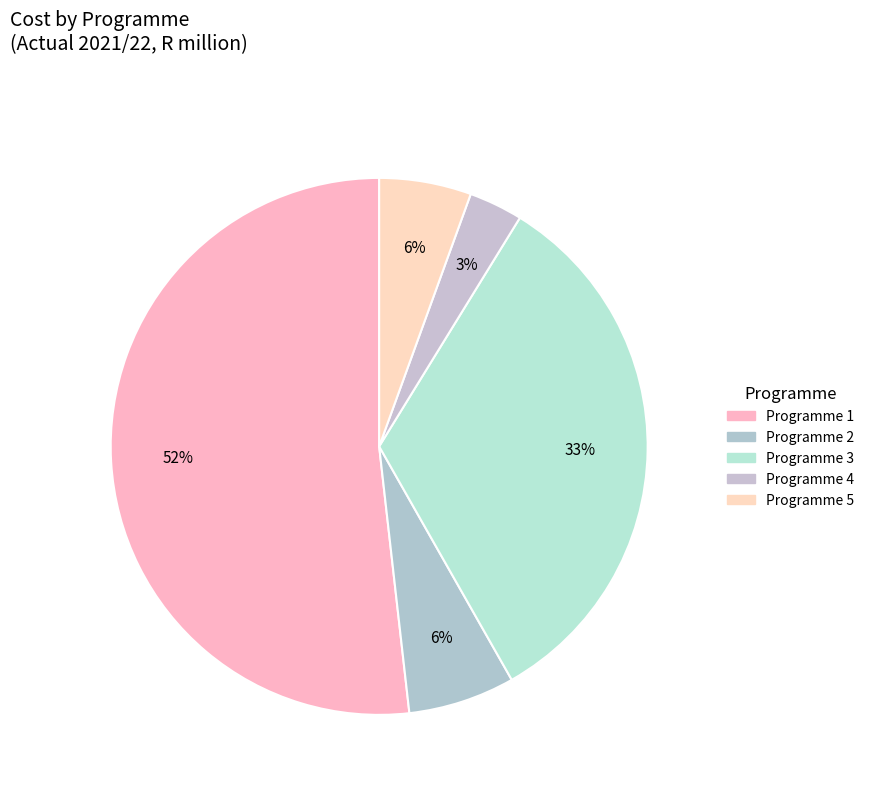

How many segments does this pie chart have?

5